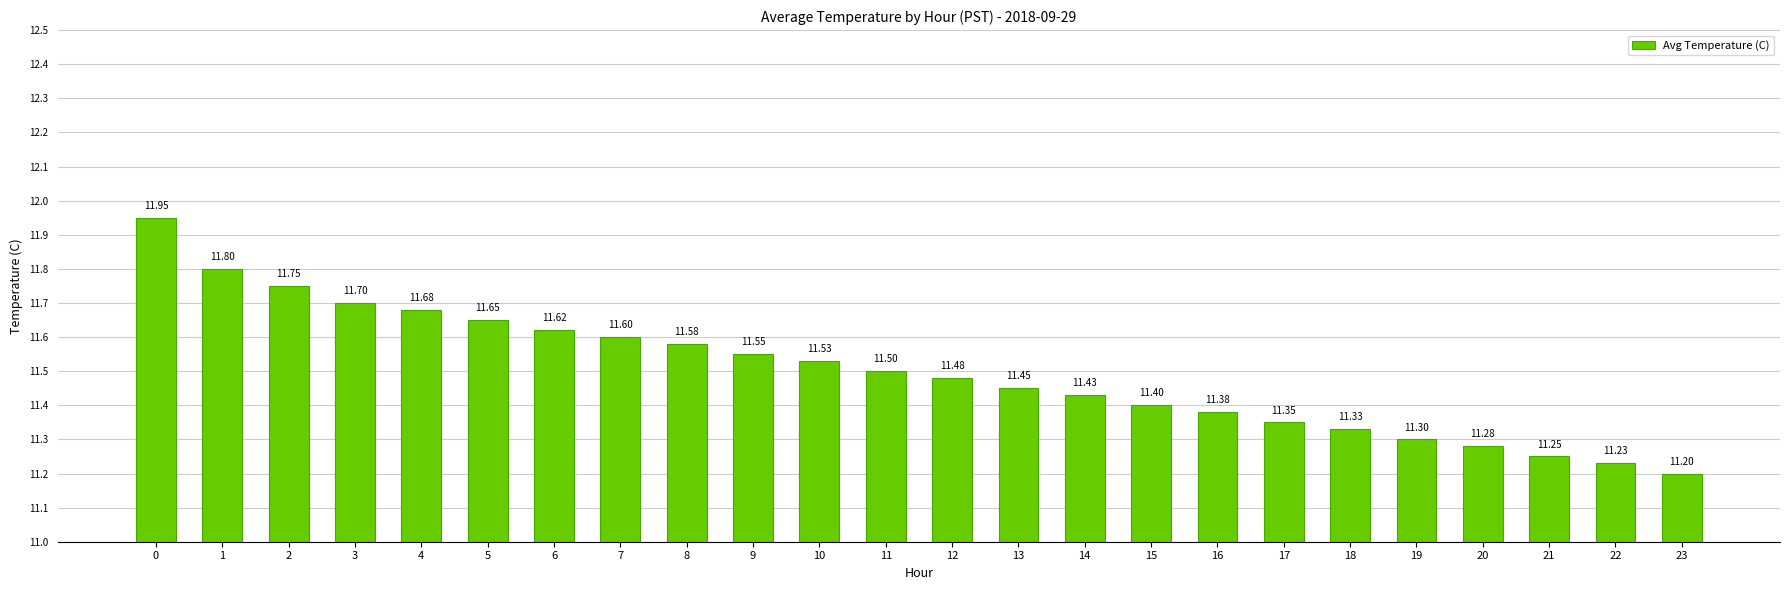

Is it true that the value at 21 is 11.2?

True